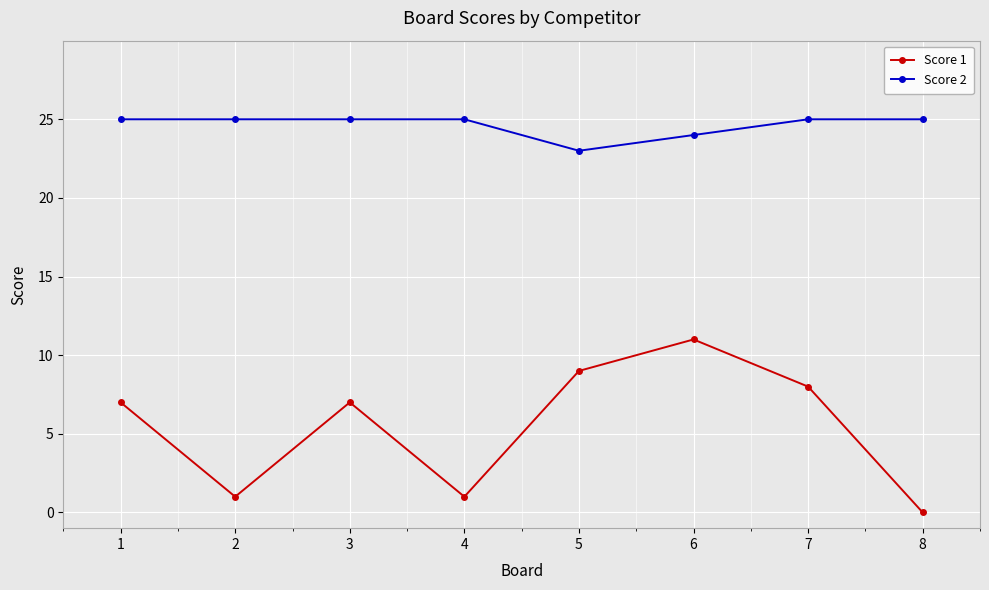

List the series in order of their peak value, lowest first.

Score 1, Score 2